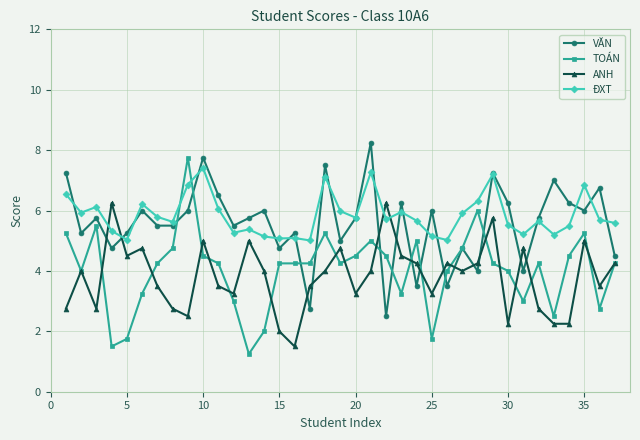

Rank the series by their maximum value, from lowest to highest.

ANH, ĐXT, TOÁN, VĂN